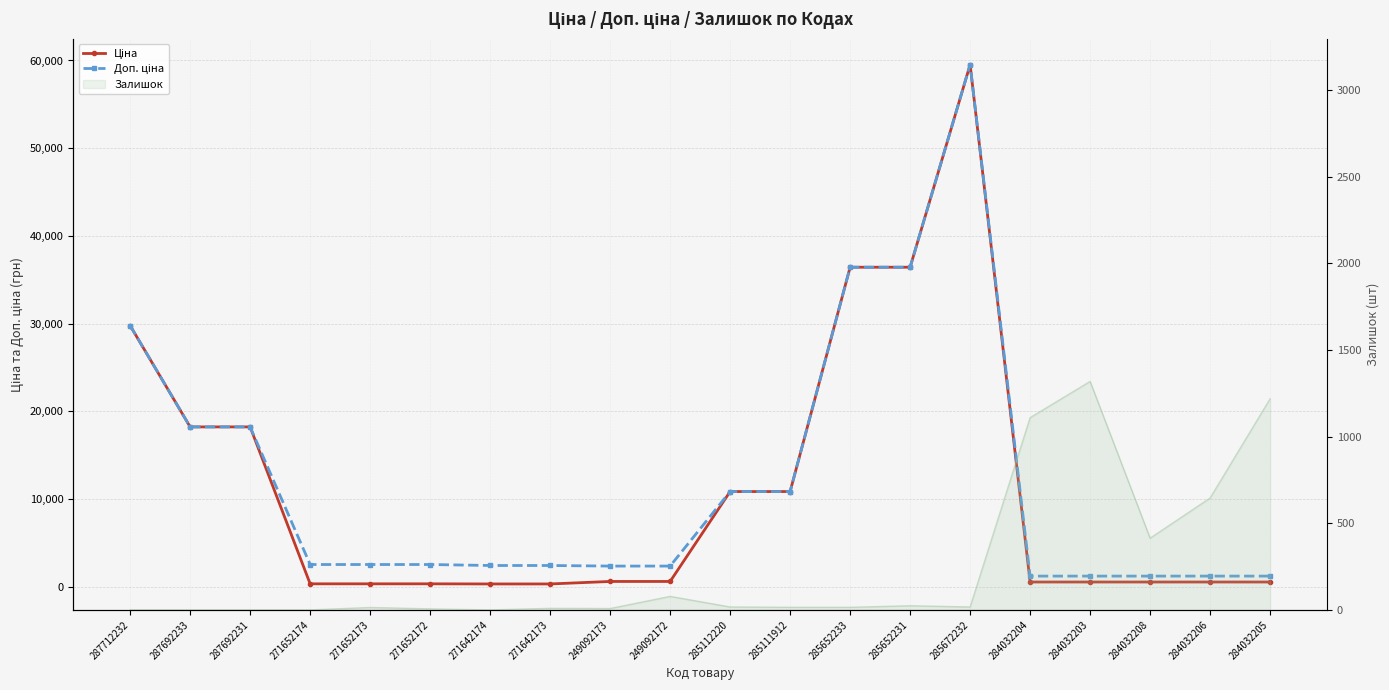

At which category is the sum across all series the highest?

285672232